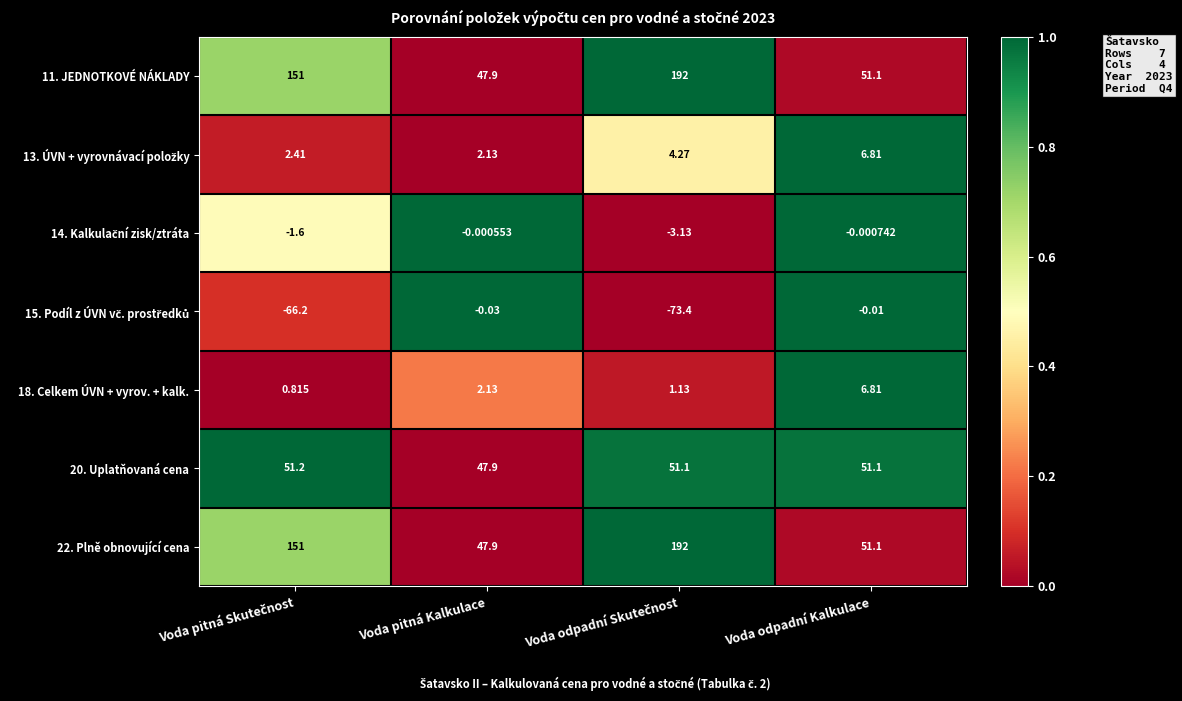

How many categories are shown in the chart?

4